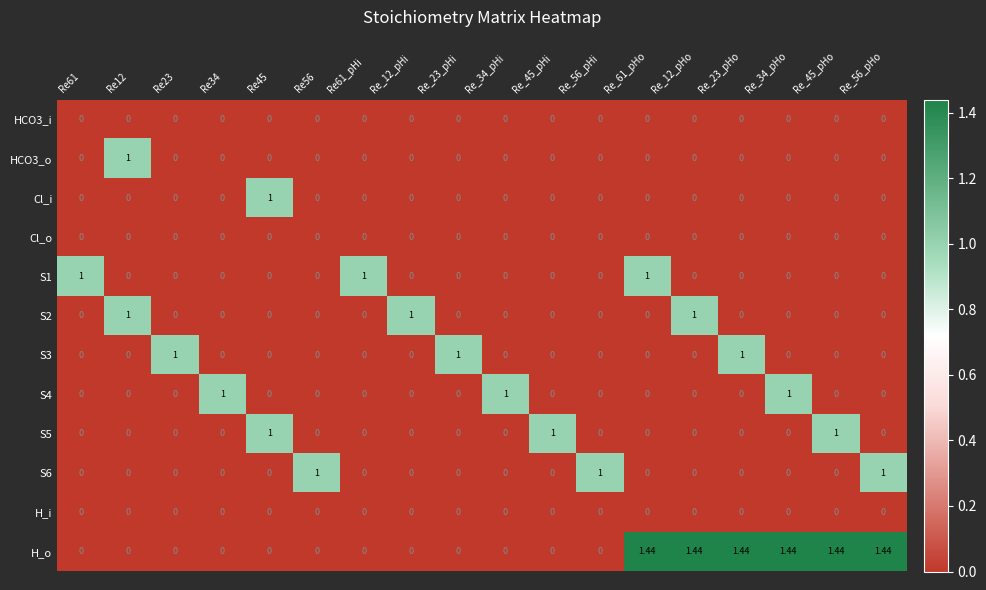

Which series has the widest spread of values?

H_o